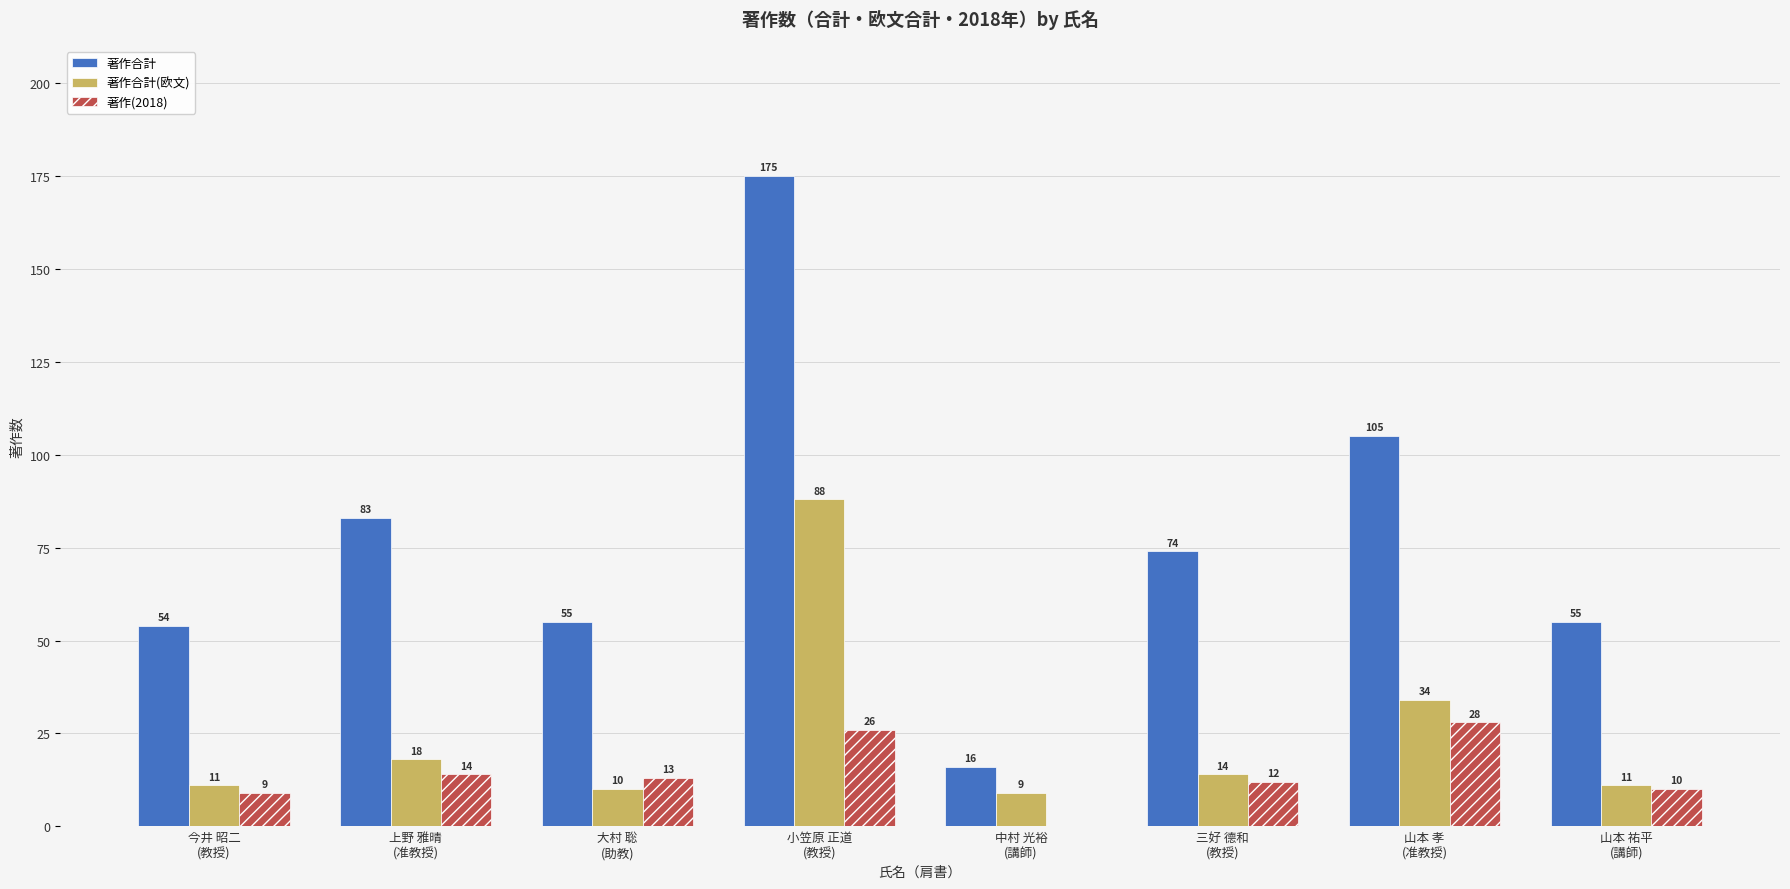

What are all the series names shown in the legend?

著作合計, 著作合計(欧文), 著作(2018)